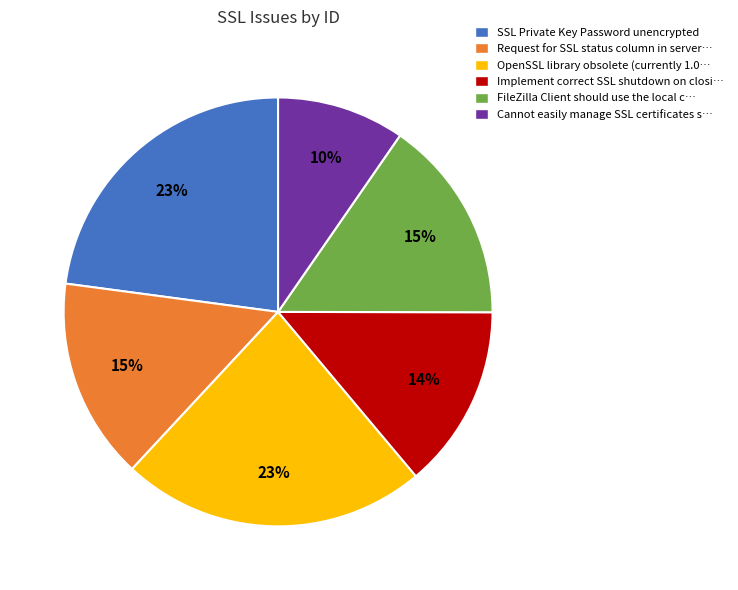

Is there a majority slice in this chart?

No